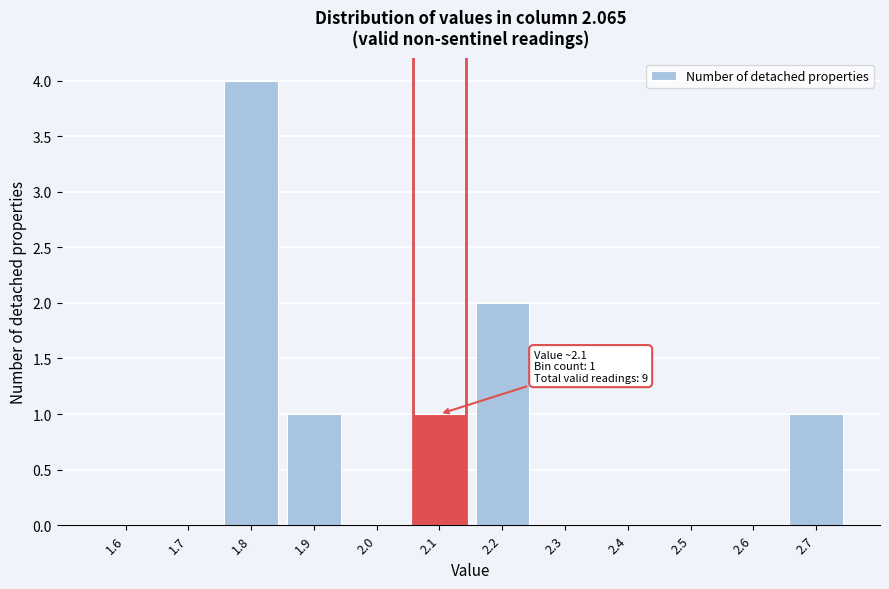

Reading left to right, extract all data points from this chart.

1.6=0	1.7=0	1.8=4	1.9=1	2.0=0	2.1=1	2.2=2	2.3=0	2.4=0	2.5=0	2.6=0	2.7=1